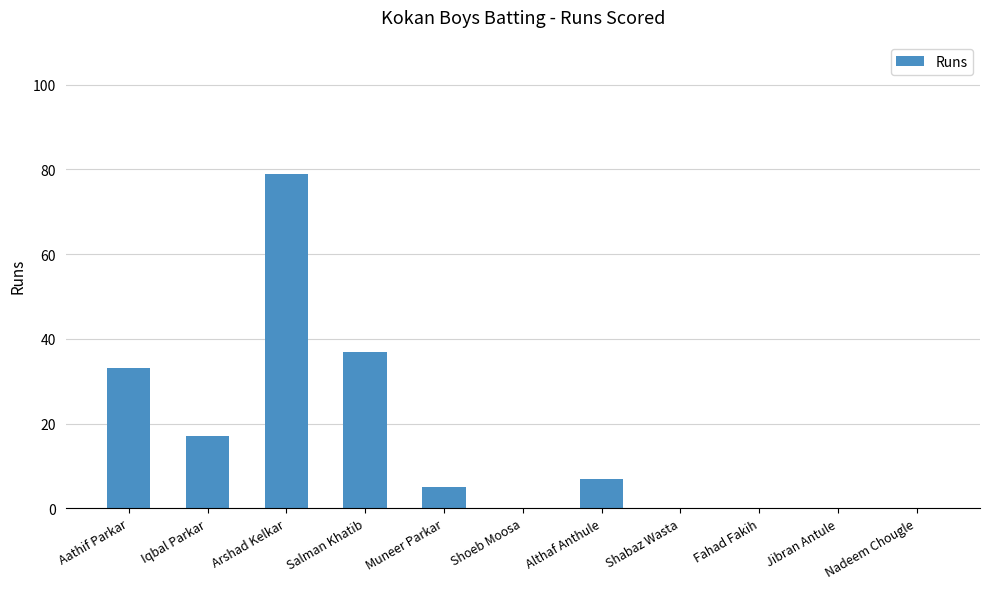

What is the greatest value displayed?

79